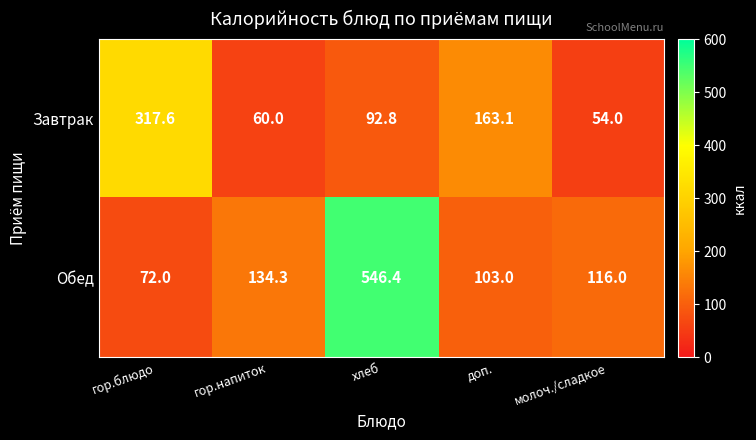

Rank the categories by Обед value from highest to lowest.

хлеб, гор.напиток, молоч./сладкое, доп., гор.блюдо